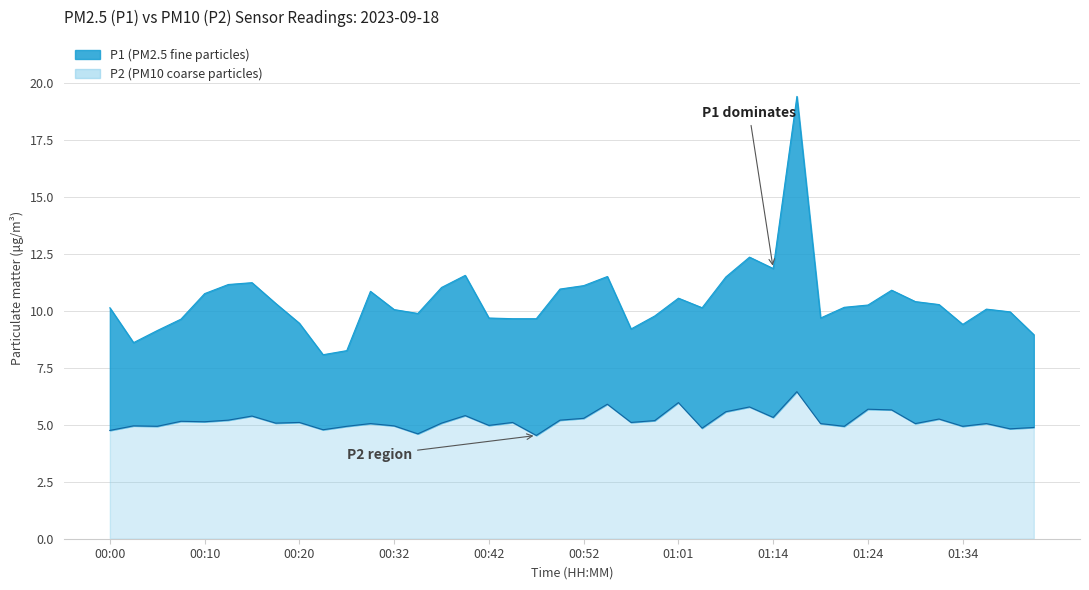

Which label corresponds to the largest value in the chart?

01:16